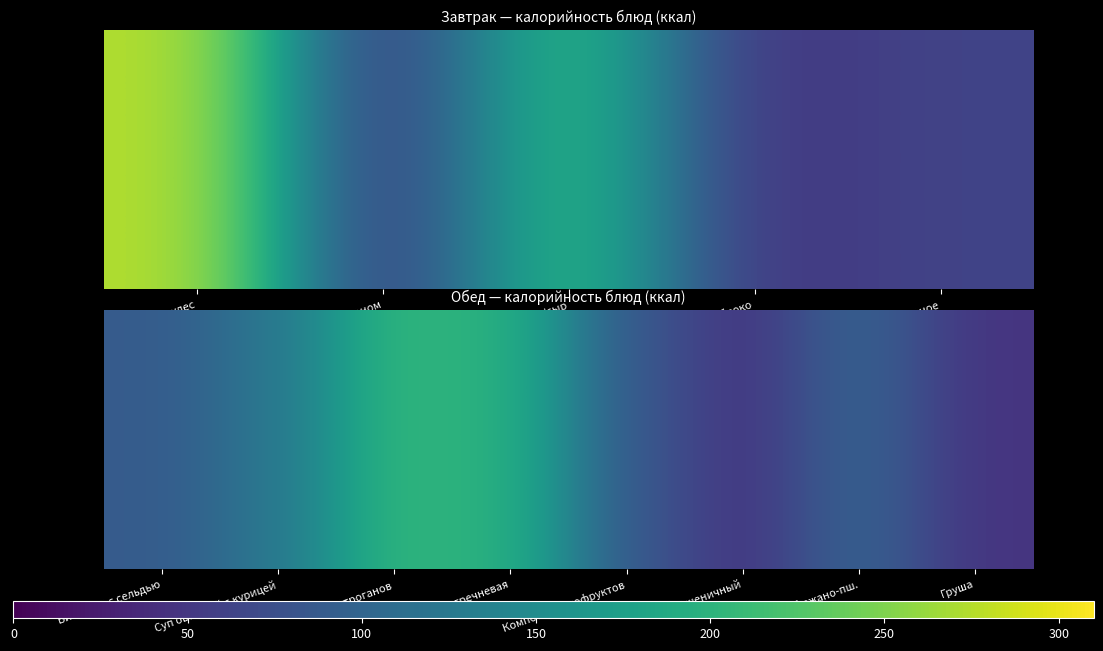

Which has a higher value, Хлеб ржано-пш. or Суп овощной с курицей?

Суп овощной с курицей